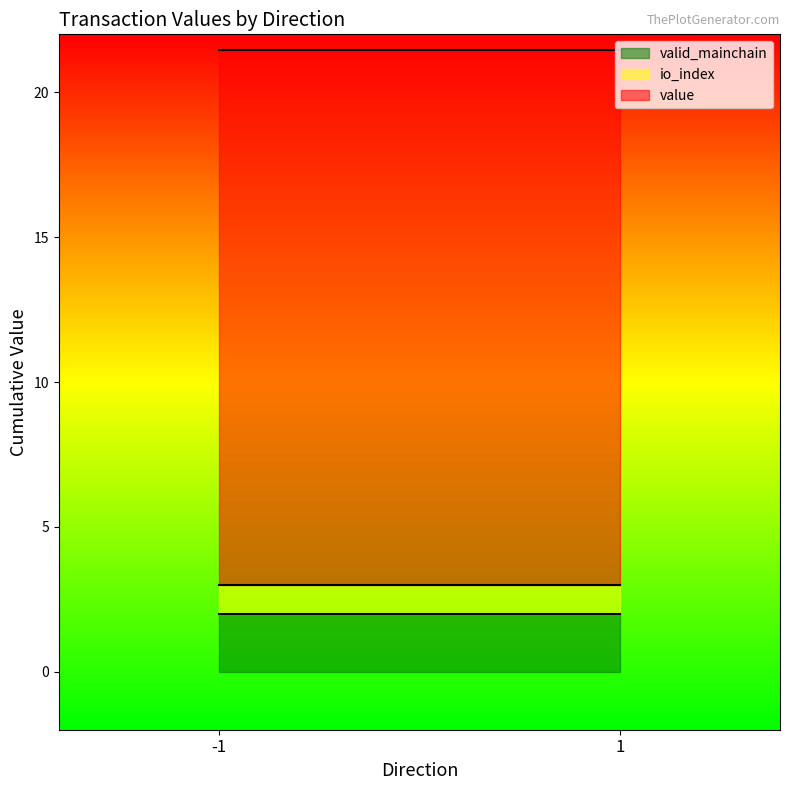

Is it true that valid_mainchain equals 2.0 at 1?

True